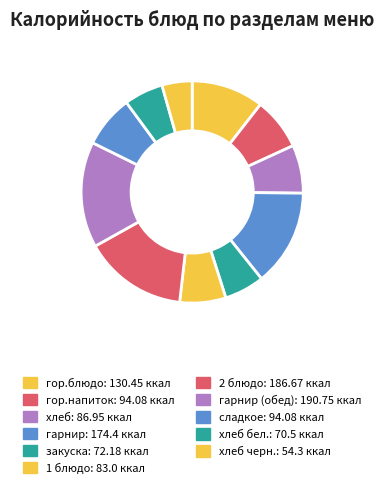

Count the number of slices in the pie.

11